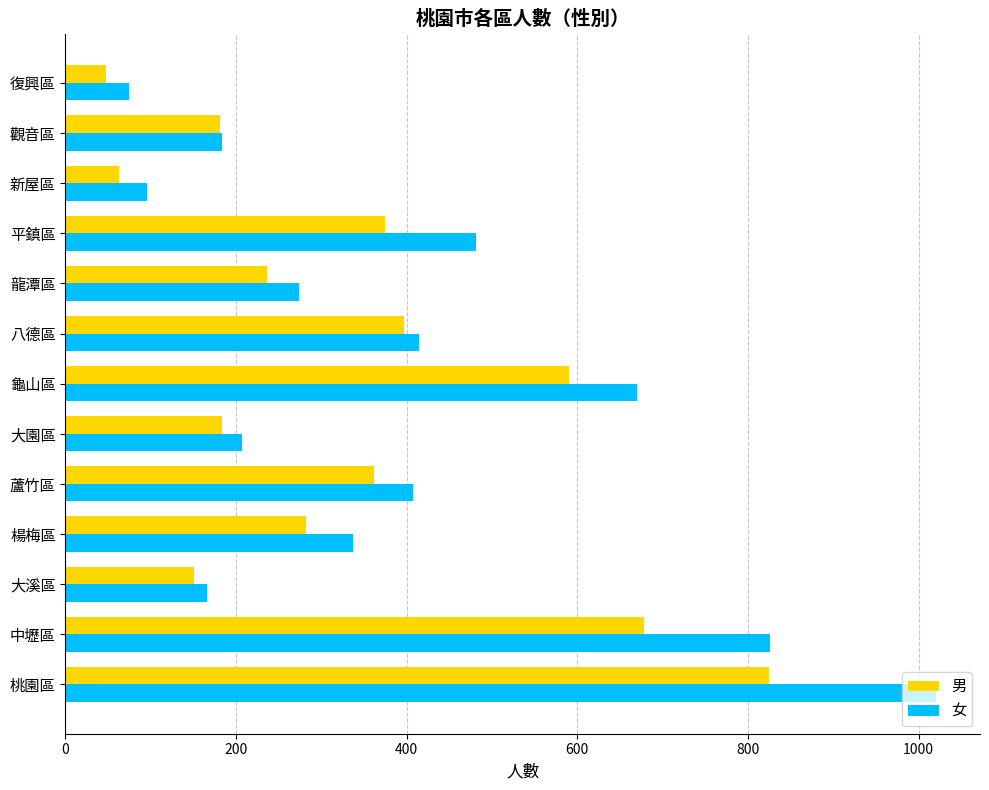

How many data points in 女 are less than 337?

6